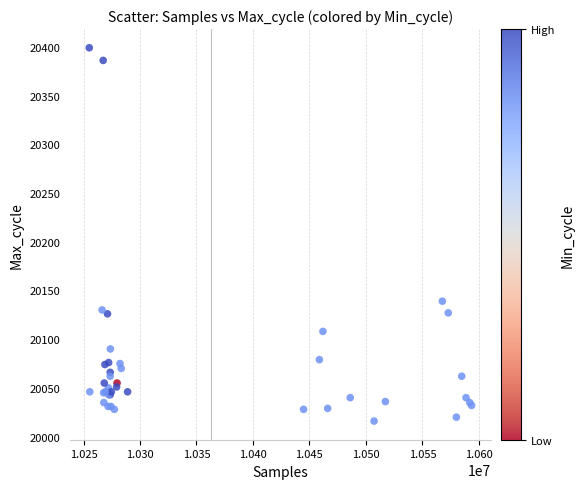

What Y value in the scatter plot is closest to 20207?

20139